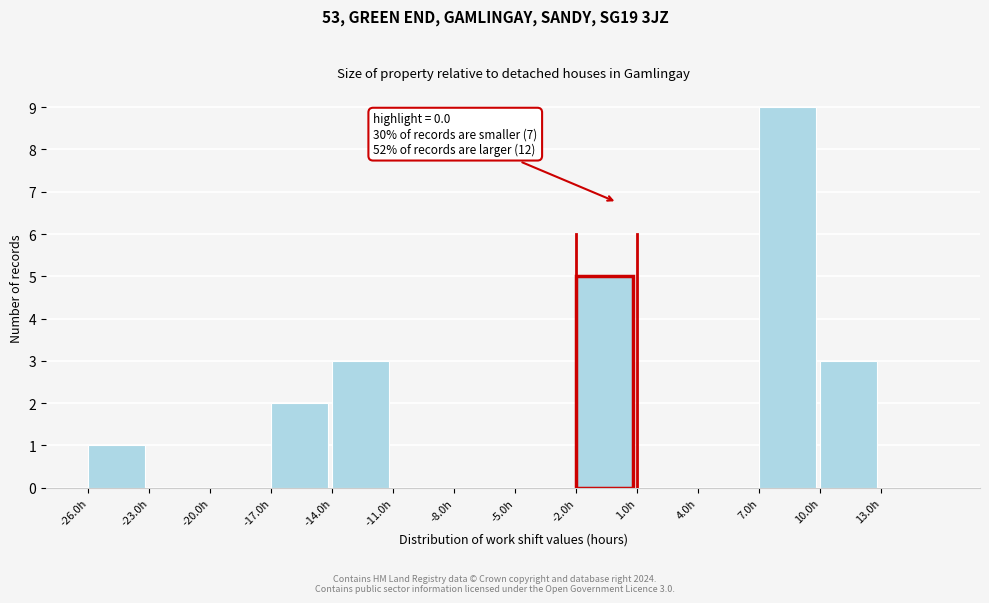

Which range on the x-axis has the tallest bar?

7 to 10